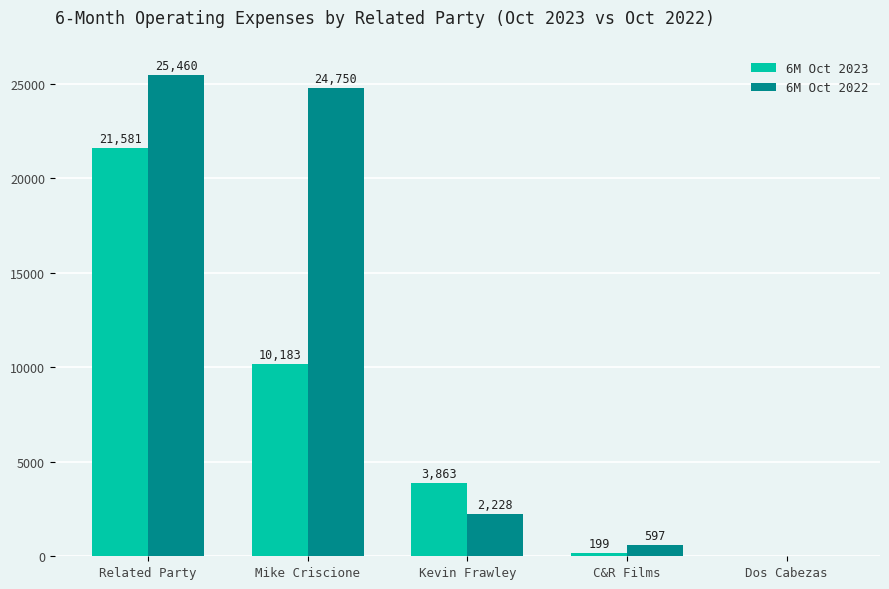

Is it true that 6M Oct 2022 equals 2228 at Kevin Frawley?

True